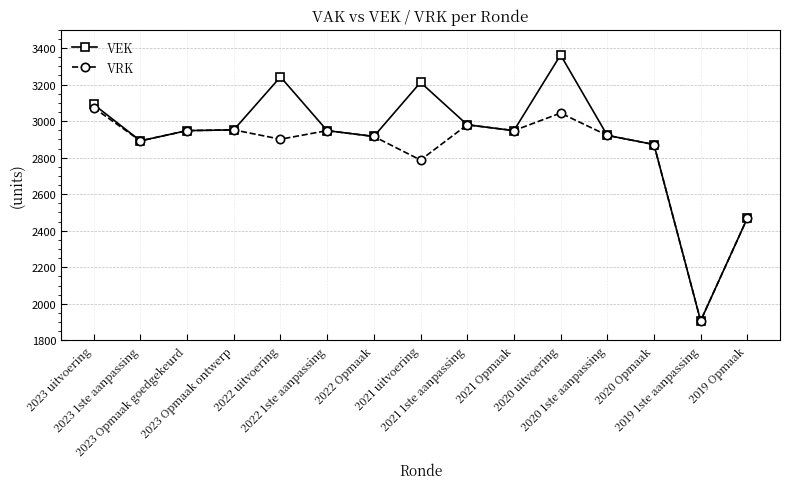

The value of VEK at 2023 uitvoering is 1458. True or false?

False